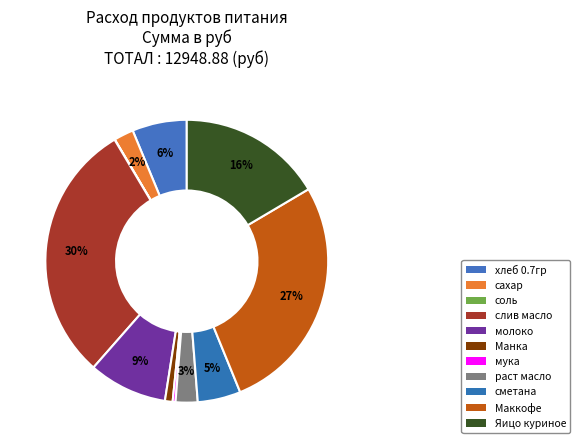

How many segments does this pie chart have?

11